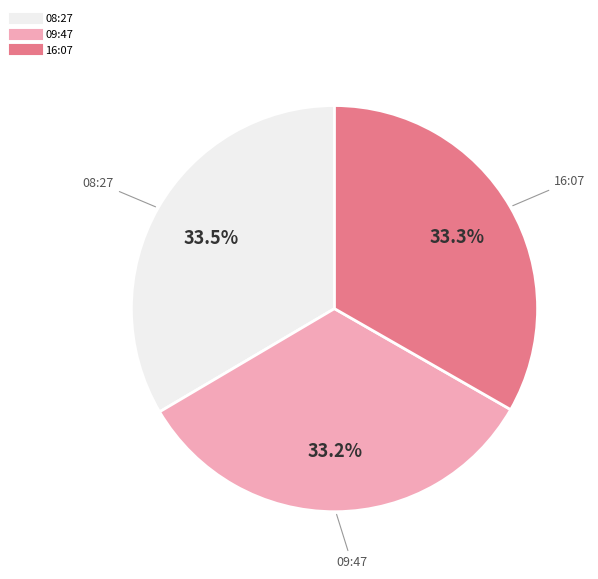

Is there a majority slice in this chart?

No